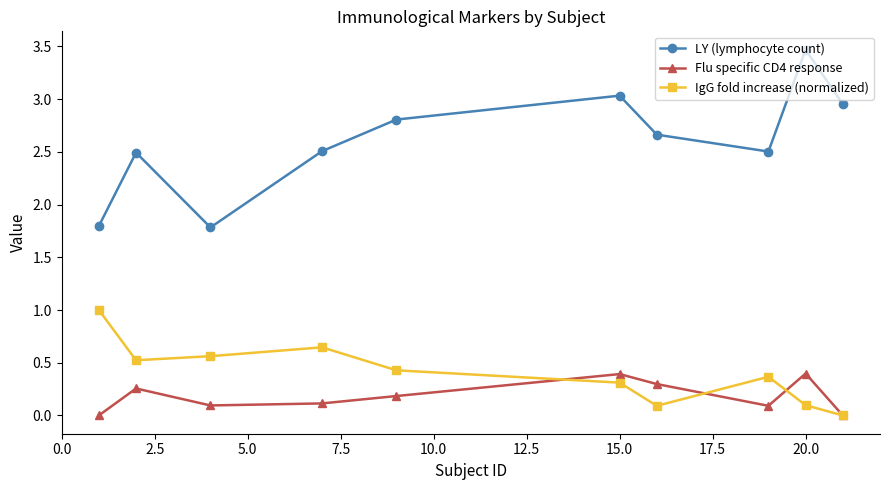

List the series in order of their peak value, highest first.

LY (lymphocyte count), IgG fold increase (normalized), Flu specific CD4 response